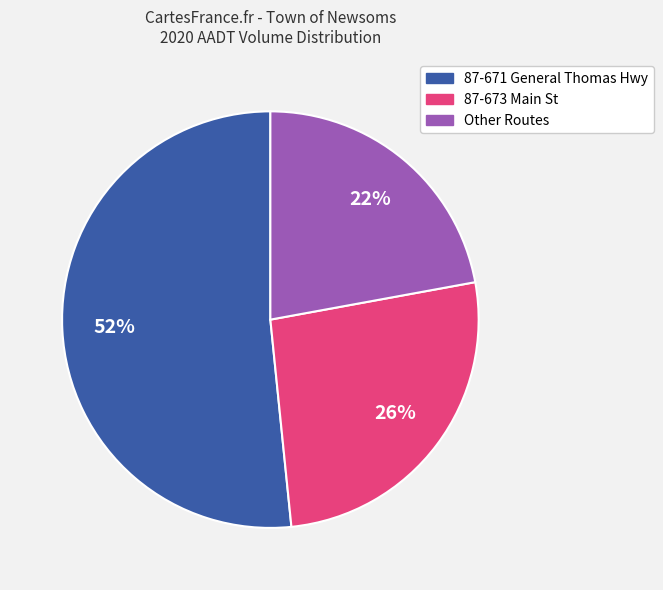

Is there a majority slice in this chart?

Yes